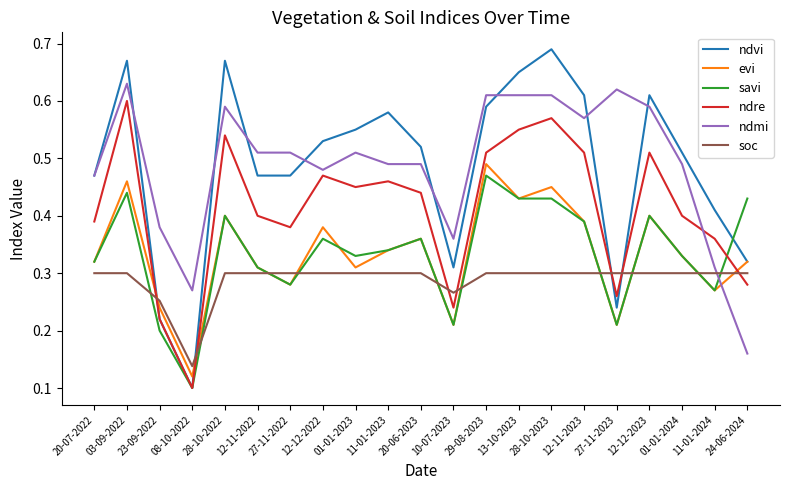

What is the sum of all soc values?

6.1